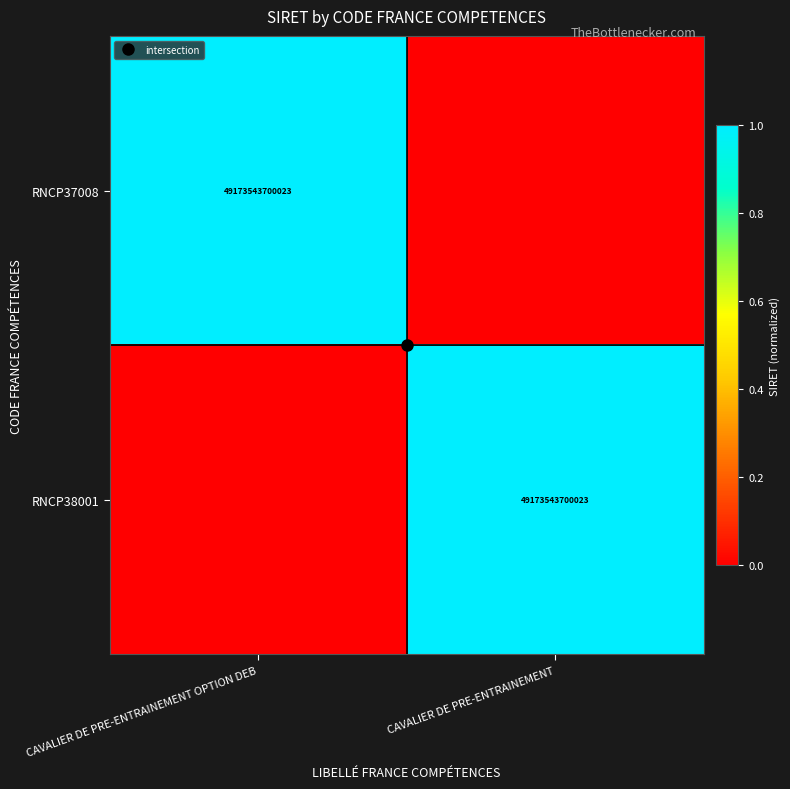

True or false: RNCP37008 has a value of -1 at CAVALIER DE PRE-ENTRAINEMENT.

False